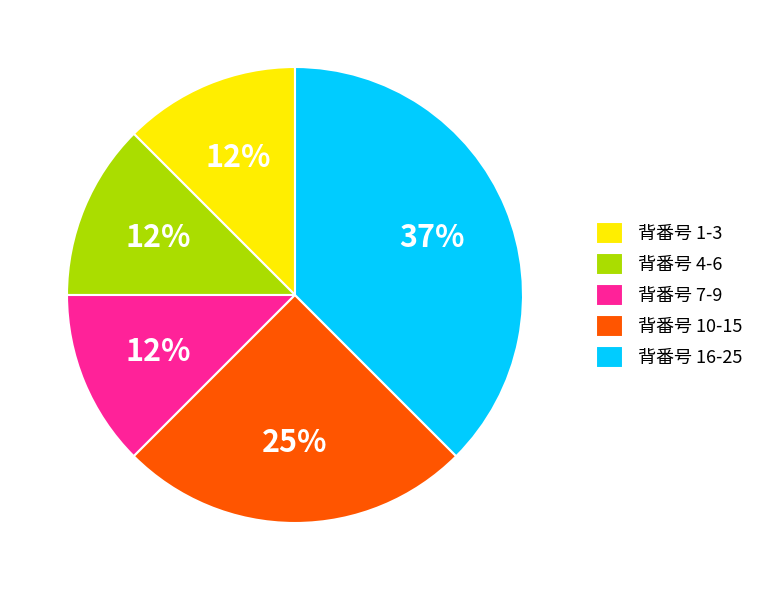

How many segments does this pie chart have?

5